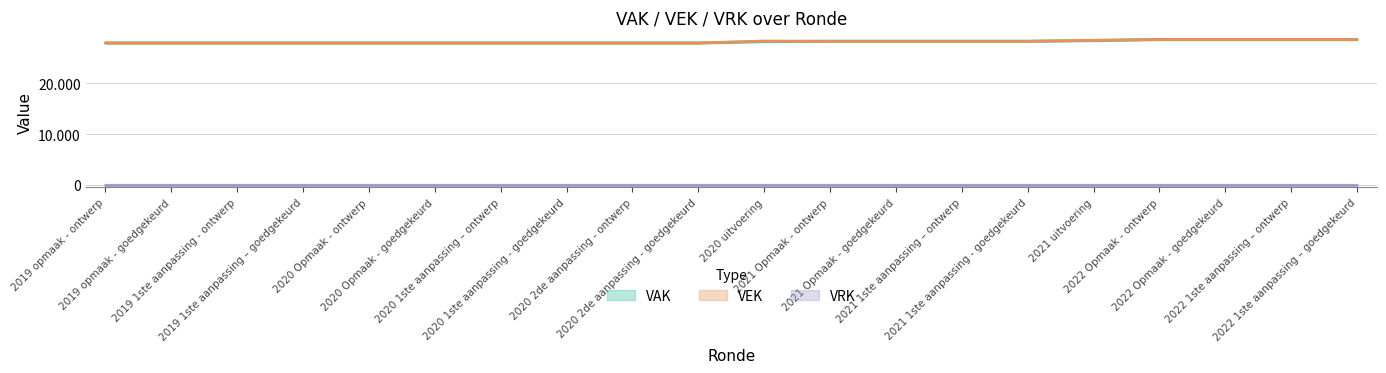

How many data points in VEK are less than 28317?

10